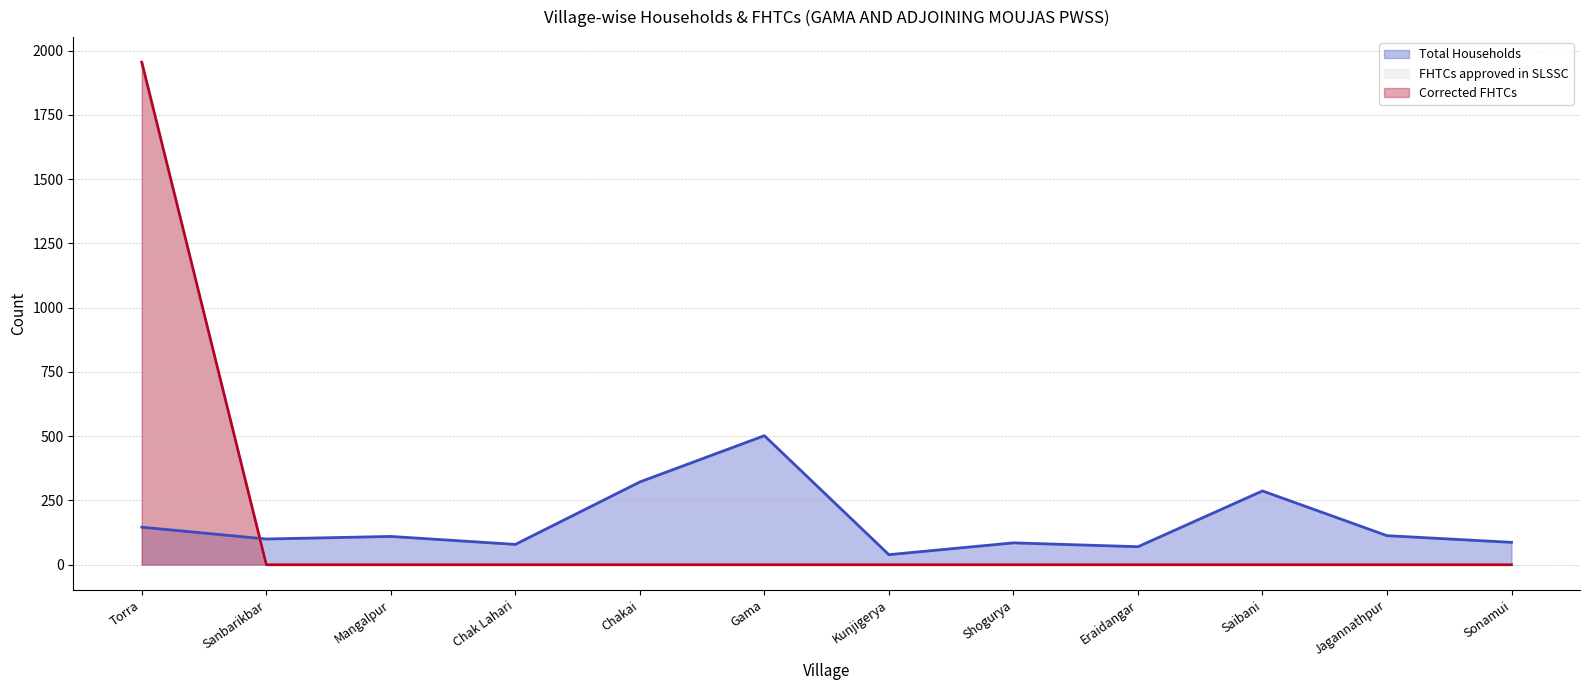

At which category is the sum across all series the highest?

Torra